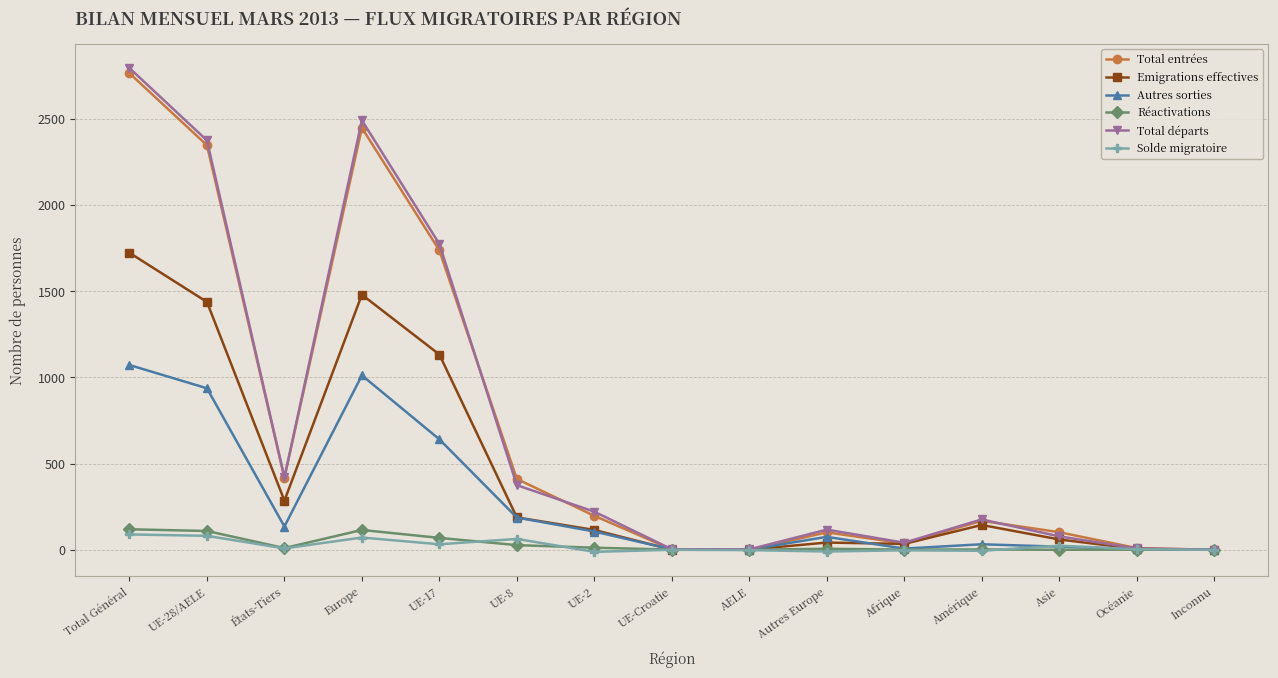

Is the value of Solde migratoire at UE-8 greater than the value of Total entrées at Amérique?

No